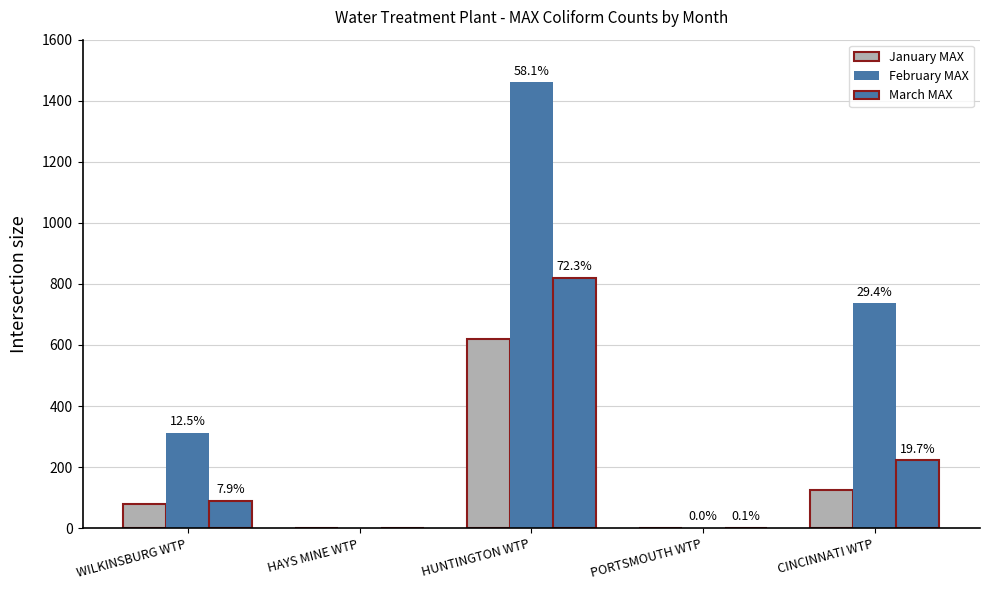

Is the value of March MAX at PORTSMOUTH WTP greater than the value of February MAX at HUNTINGTON WTP?

No